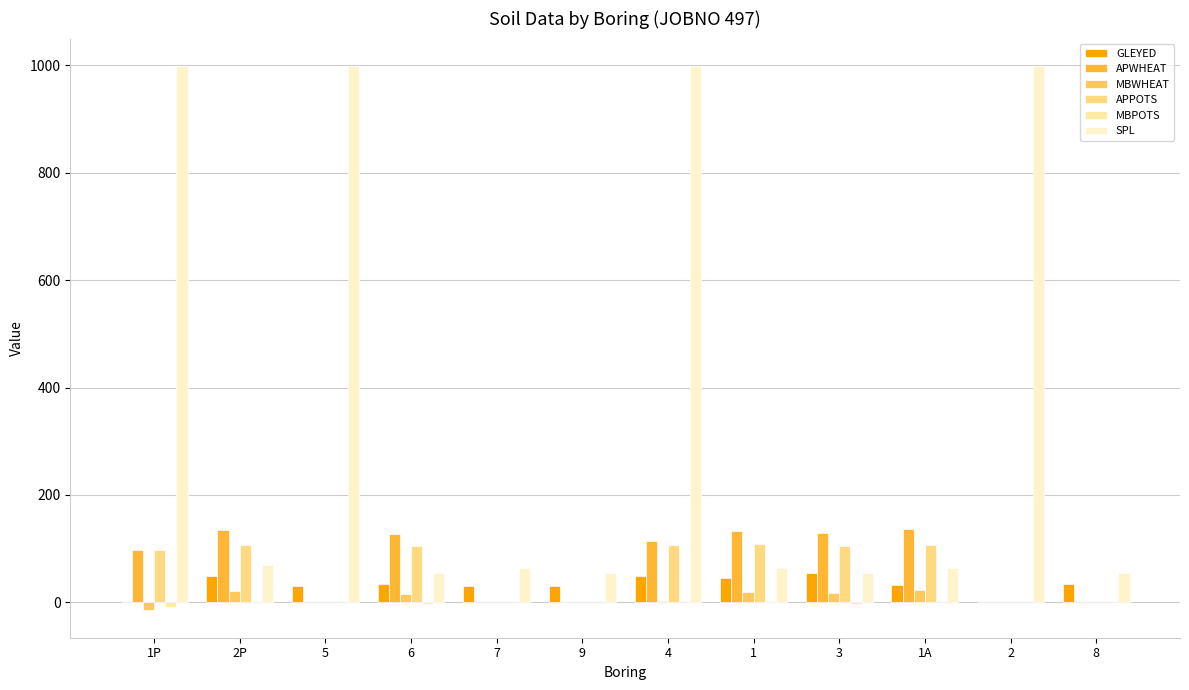

The MBWHEAT series shows 15 at 6. True or false?

True